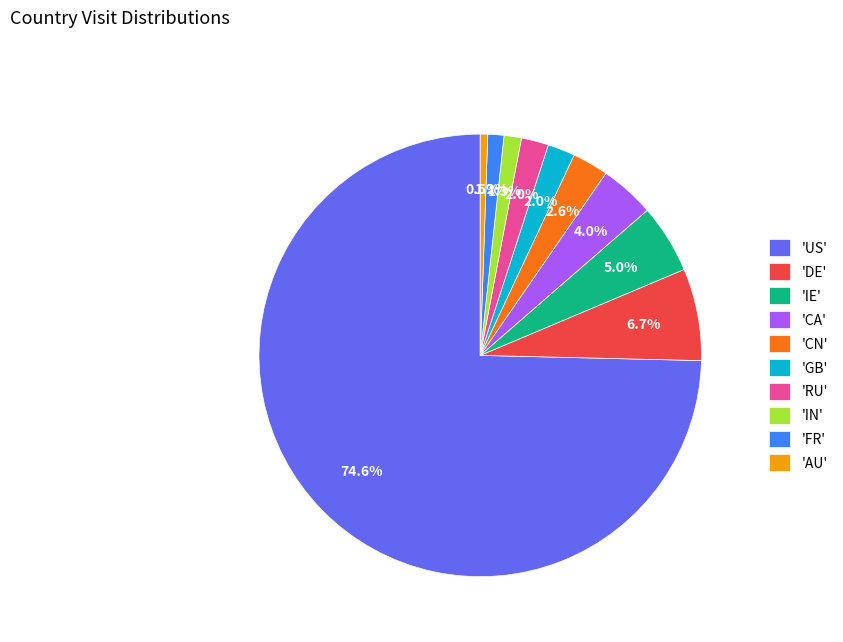

Which has a higher value, 'AU' or 'RU'?

'RU'